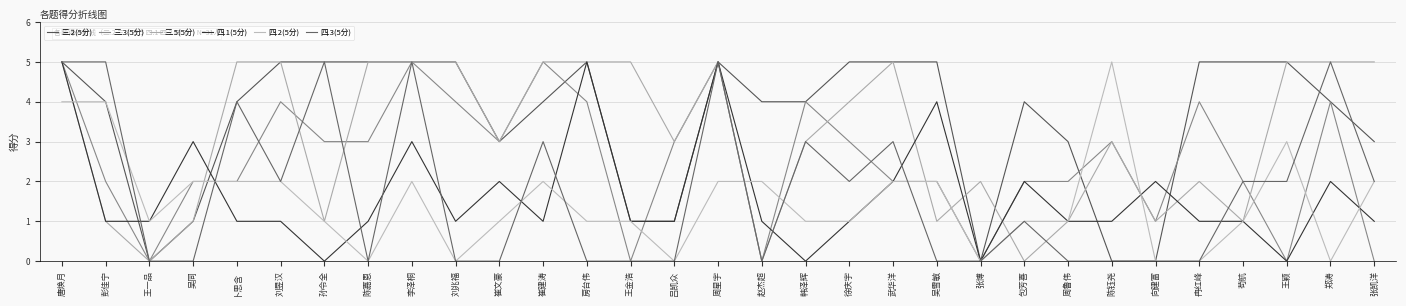

At which category does 三.5(5分) reach its first local valley?

王一品